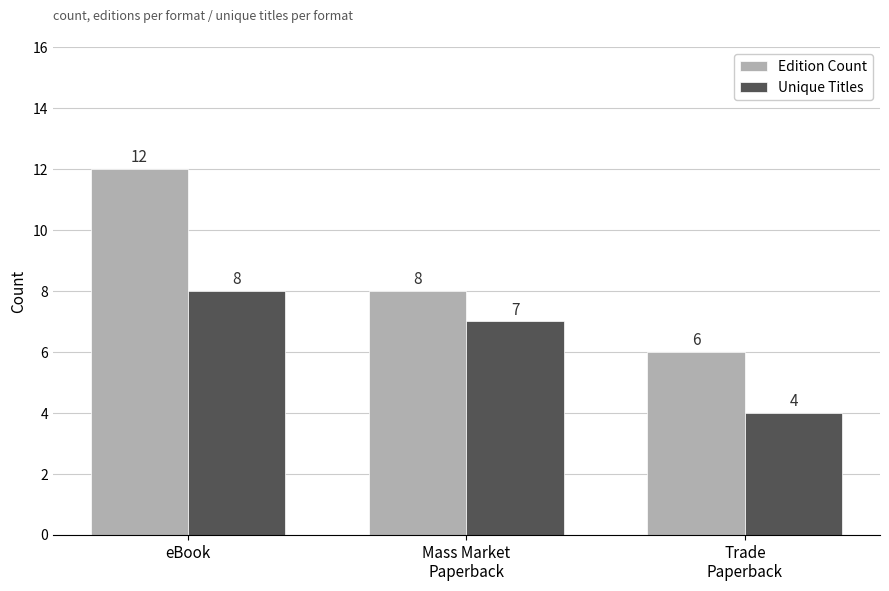

Is it true that Edition Count equals 6 at Trade
Paperback?

True